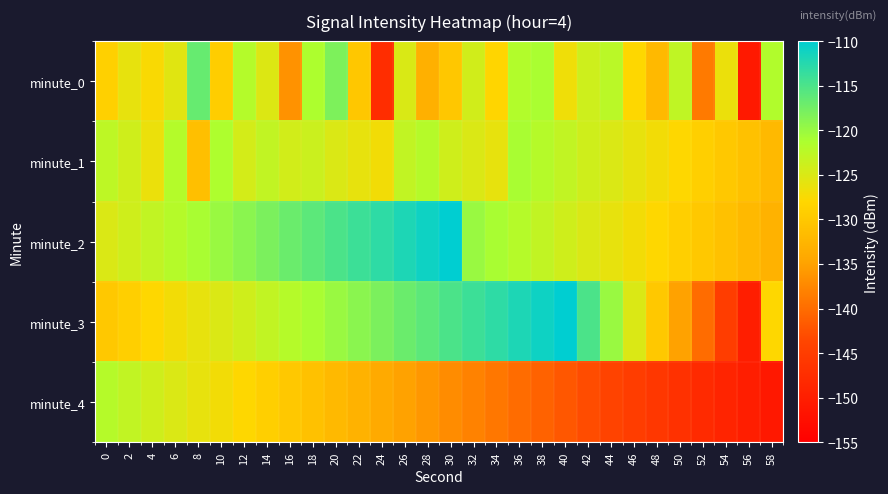

Reading right to left, extract all data points from this chart.

minute_0: 58=-121.6	56=-150.8	54=-126.4	52=-138.7	50=-122.8	48=-132.0	46=-128.0	44=-122.3	42=-124.0	40=-126.8	38=-121.1	36=-121.7	34=-128.1	32=-124.2	30=-130.1	28=-133.2	26=-124.9	24=-147.4	22=-130.1	20=-118.2	18=-121.3	16=-136.5	14=-125.2	12=-121.9	10=-129.3	8=-116.7	6=-125.5	4=-127.5	2=-126.0	0=-128.8
minute_1: 58=-132.0	56=-131.0	54=-130.0	52=-129.0	50=-128.0	48=-127.0	46=-126.0	44=-125.0	42=-124.0	40=-123.0	38=-122.0	36=-121.0	34=-126.0	32=-125.0	30=-124.0	28=-122.0	26=-123.0	24=-127.0	22=-126.0	20=-125.0	18=-123.7	16=-124.3	14=-123.0	12=-124.5	10=-121.4	8=-131.2	6=-121.9	4=-126.4	2=-124.0	0=-122.6
minute_2: 58=-133.0	56=-132.0	54=-131.0	52=-130.0	50=-129.0	48=-128.0	46=-127.0	44=-126.0	42=-125.0	40=-124.0	38=-123.0	36=-122.0	34=-121.0	32=-120.0	30=-110.0	28=-111.0	26=-112.0	24=-113.0	22=-114.0	20=-115.0	18=-116.0	16=-117.0	14=-118.0	12=-119.0	10=-120.0	8=-121.0	6=-122.0	4=-123.0	2=-124.0	0=-125.0
minute_3: 58=-128.0	56=-150.0	54=-145.0	52=-140.0	50=-135.0	48=-130.0	46=-125.0	44=-120.0	42=-115.0	40=-110.0	38=-111.0	36=-112.0	34=-113.0	32=-114.0	30=-115.0	28=-116.0	26=-117.0	24=-118.0	22=-119.0	20=-120.0	18=-121.0	16=-122.0	14=-123.0	12=-124.0	10=-125.0	8=-126.0	6=-127.0	4=-128.0	2=-129.0	0=-130.0
minute_4: 58=-151.0	56=-150.0	54=-149.0	52=-148.0	50=-147.0	48=-146.0	46=-145.0	44=-144.0	42=-143.0	40=-142.0	38=-141.0	36=-140.0	34=-139.0	32=-138.0	30=-137.0	28=-136.0	26=-135.0	24=-134.0	22=-133.0	20=-132.0	18=-131.0	16=-130.0	14=-129.0	12=-128.0	10=-127.0	8=-126.0	6=-125.0	4=-124.0	2=-123.0	0=-122.0